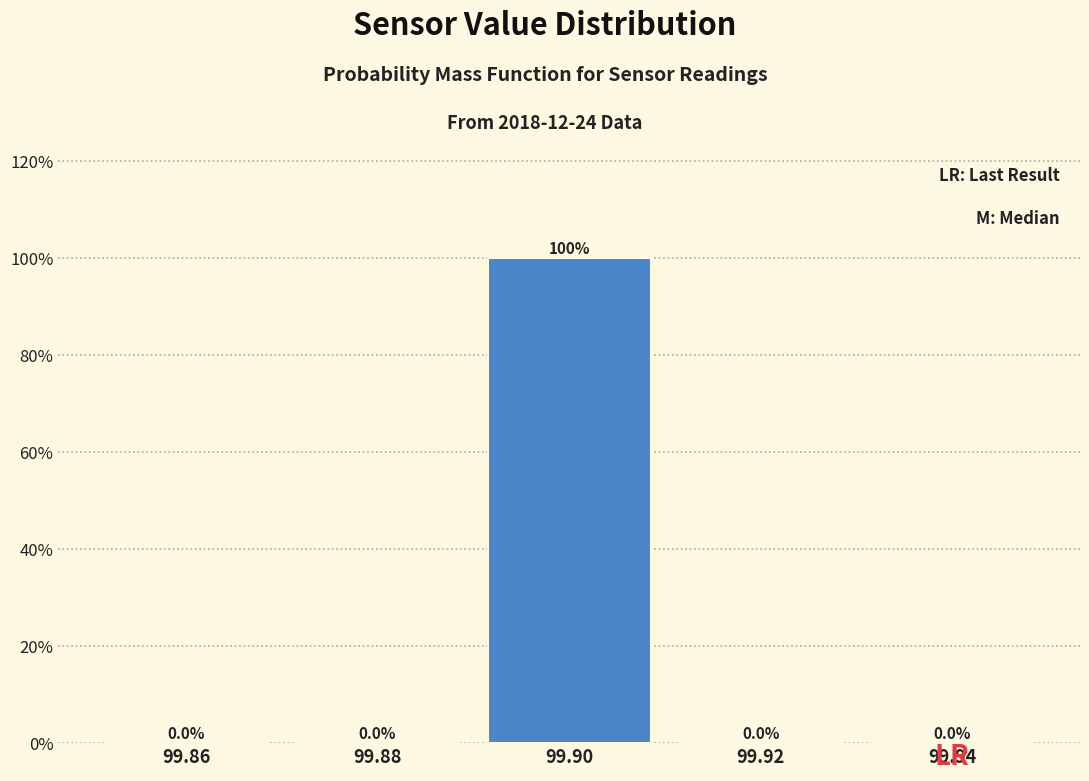

Which range on the x-axis has the tallest bar?

99.89 to 99.91